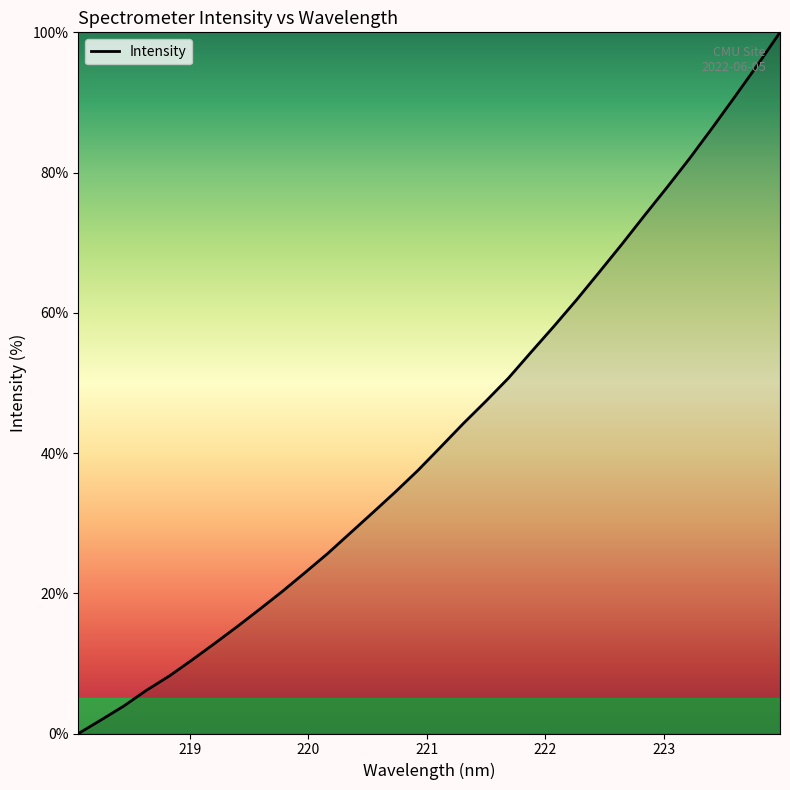

What is the maximum value shown in the chart?

100.0